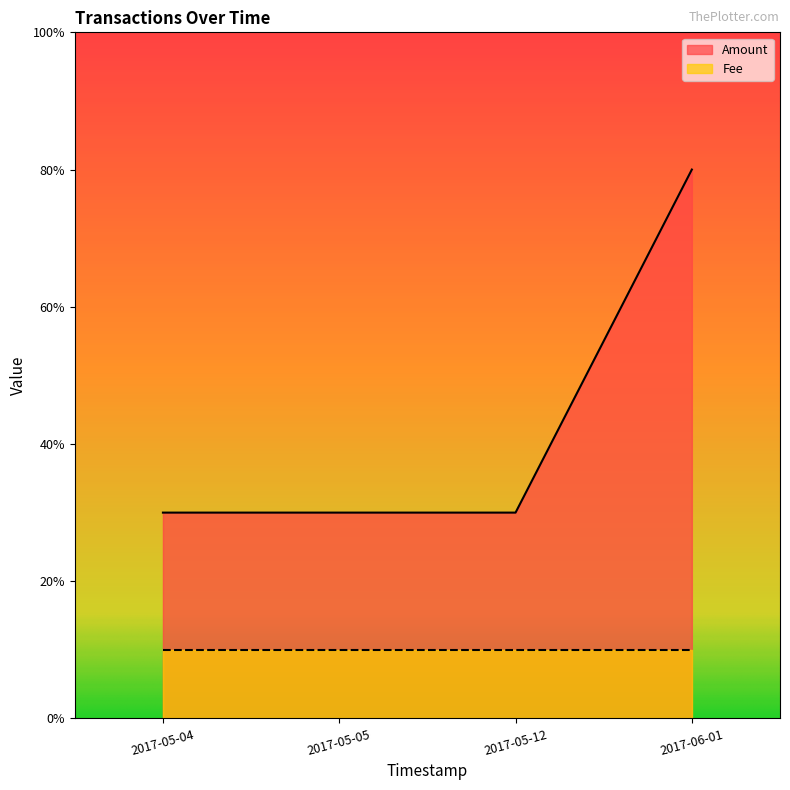

Where is Amount nearest to the value 5?

2017-05-12 06:31:37